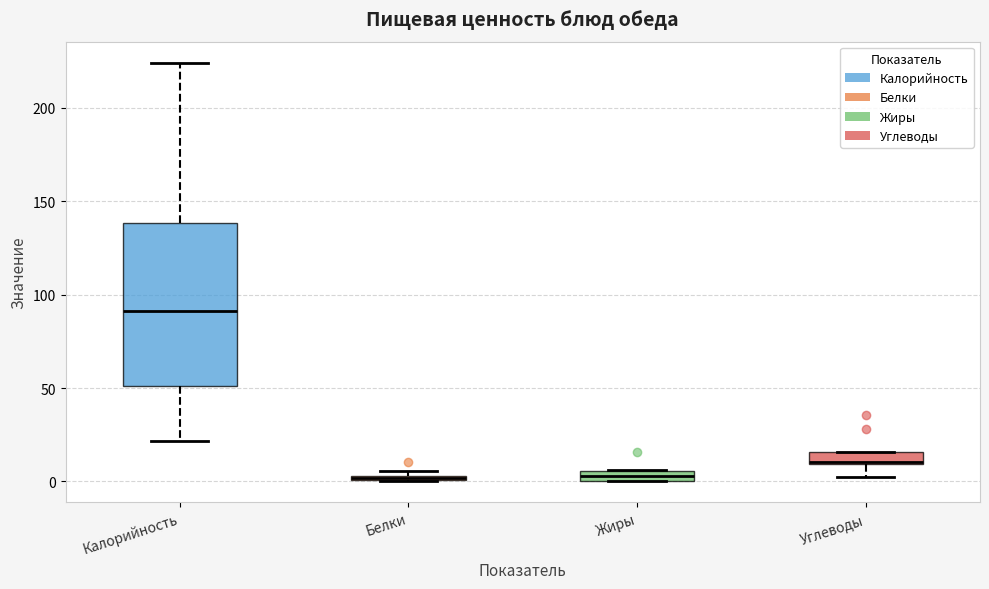

Which box has the highest median line?

Калорийность